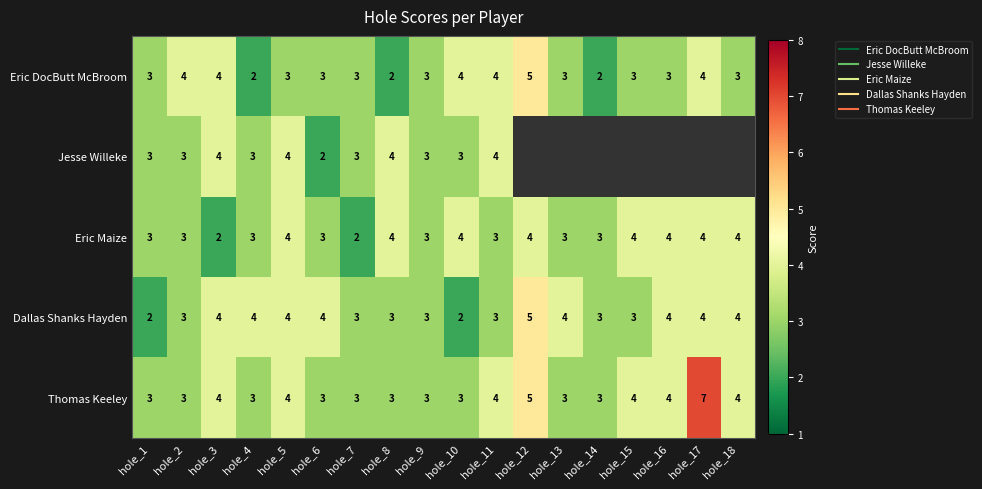

At how many categories does at least one series exceed 2?

18